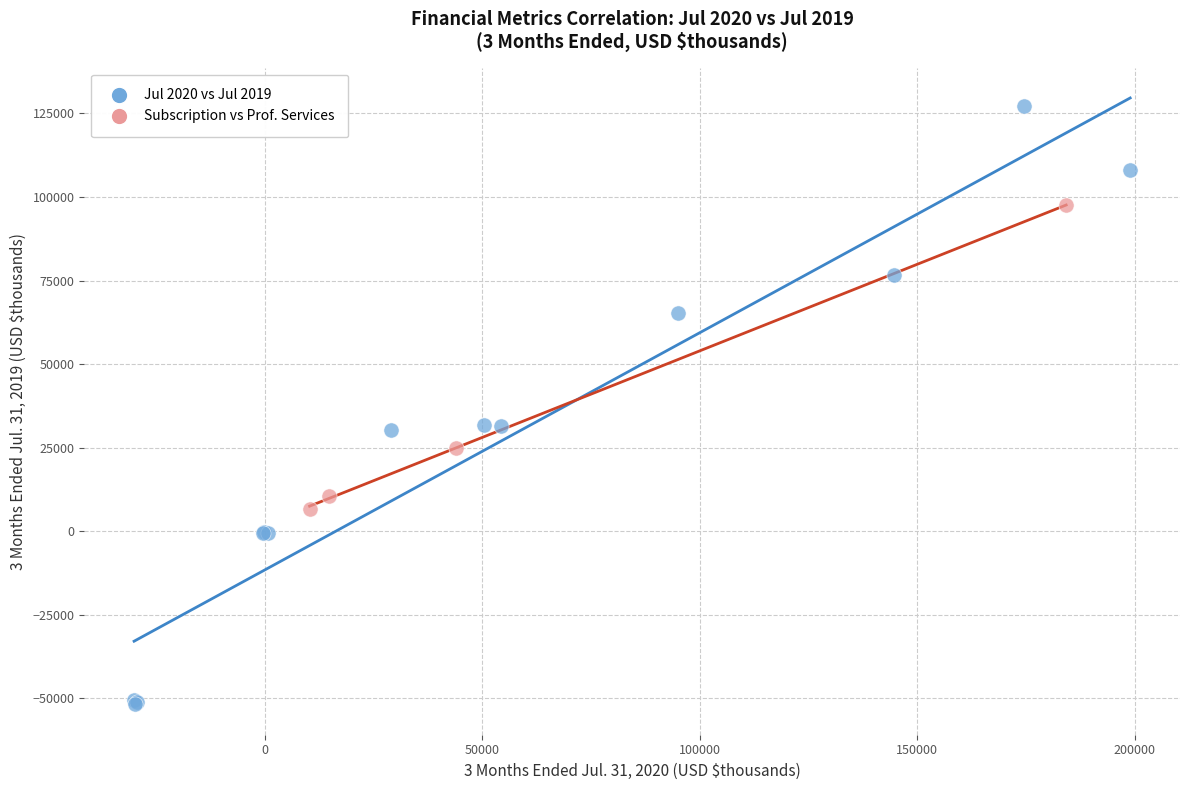

Which series reaches the minimum Y coordinate?

Jul 2020 vs Jul 2019